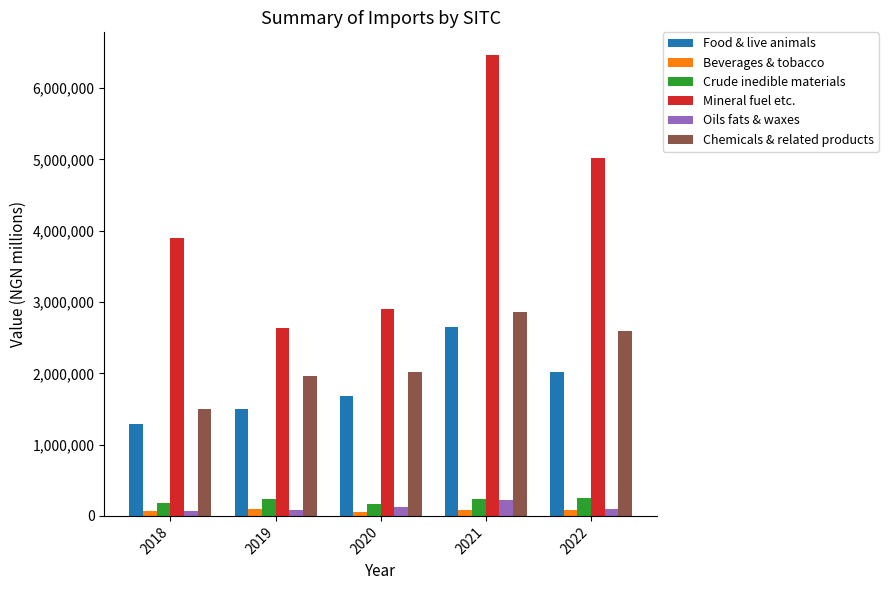

Rank the categories by Mineral fuel etc. value from highest to lowest.

2021, 2022, 2018, 2020, 2019